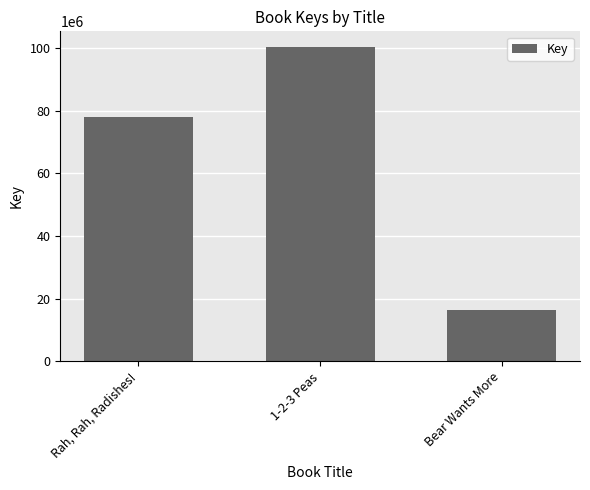

Count the values in the range 16204007 to 100274371.

3